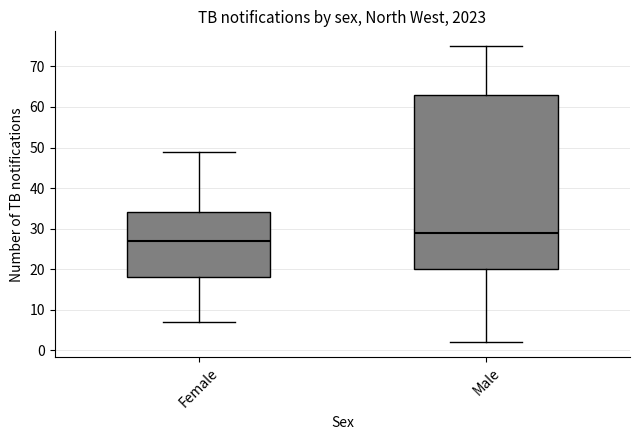

Comparing the boxes themselves (not the whiskers), which one is the tallest?

Male